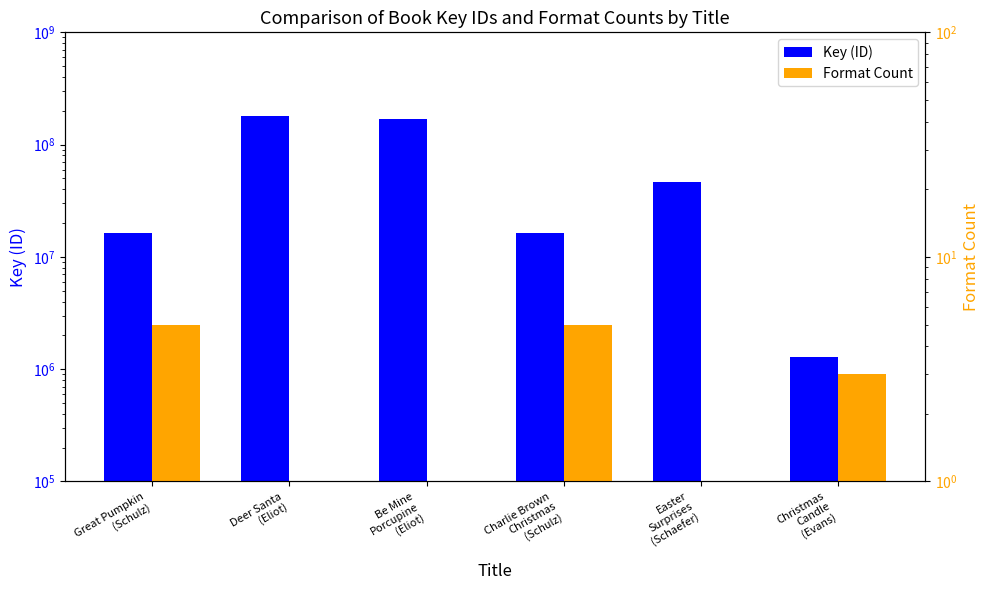

How many values in the Key (ID) series are below 46825012?

3